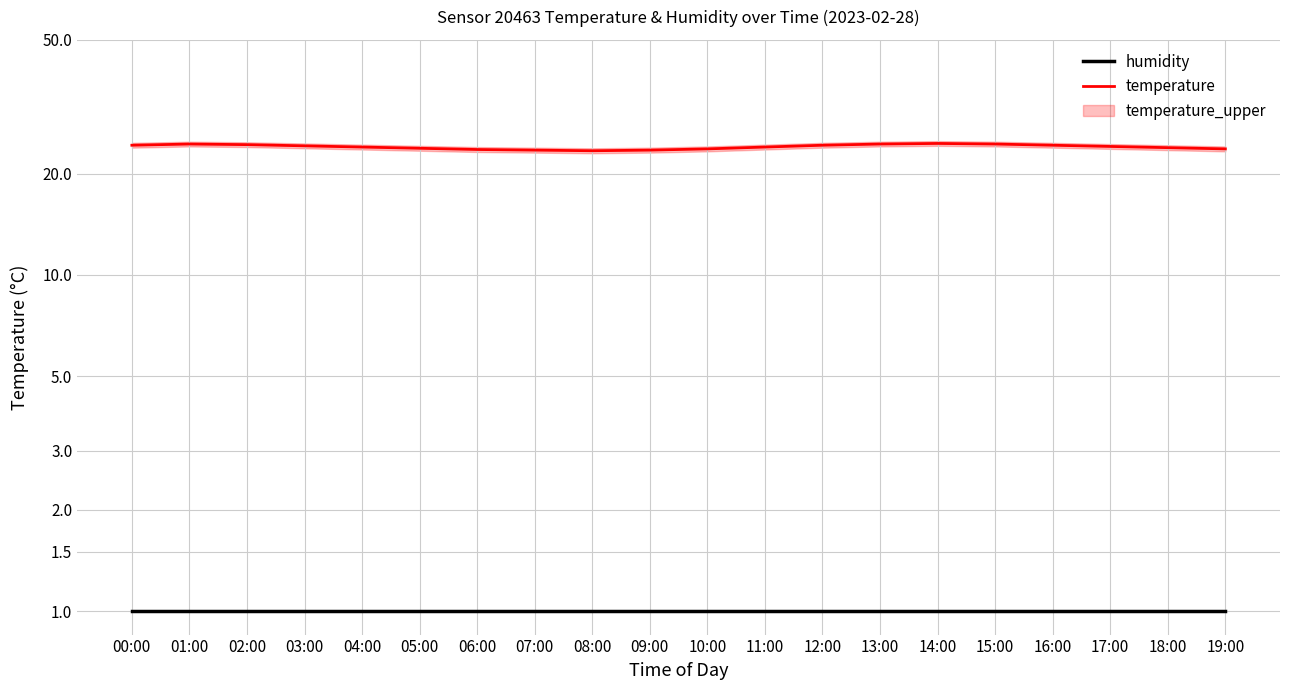

The value of temperature at 18:00 is 23.9. True or false?

True